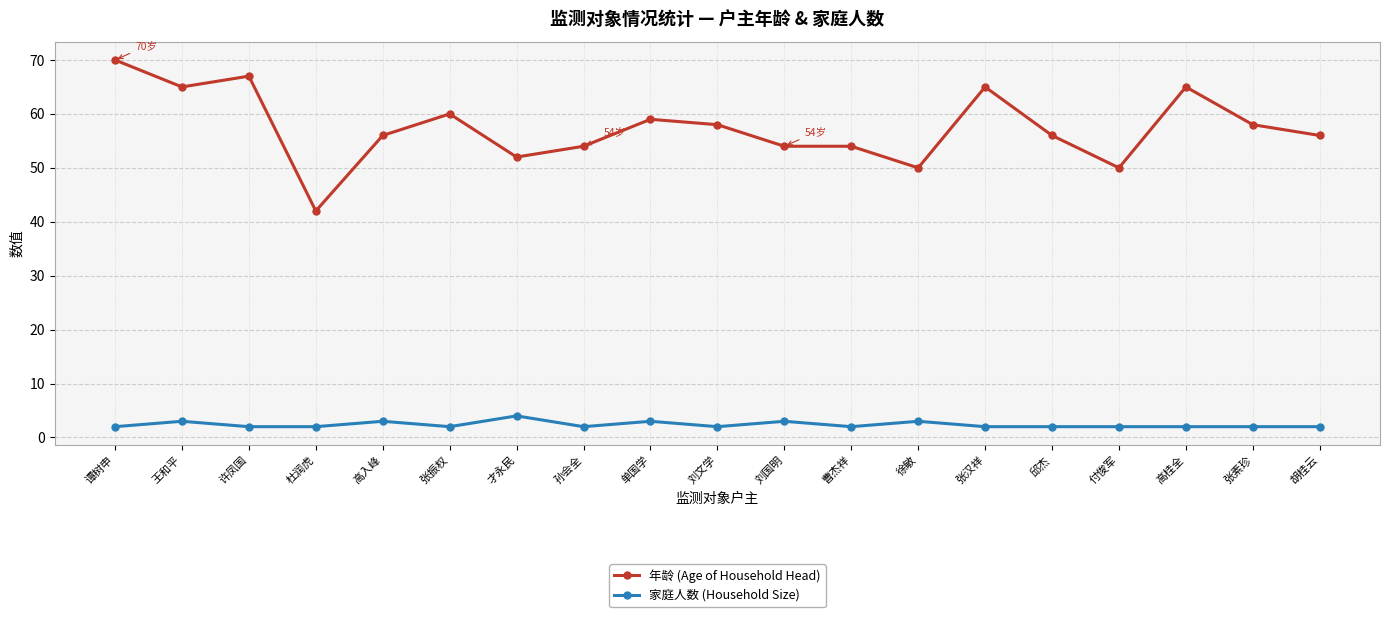

The 年龄 (Age of Household Head) series shows 85 at 徐敏. True or false?

False